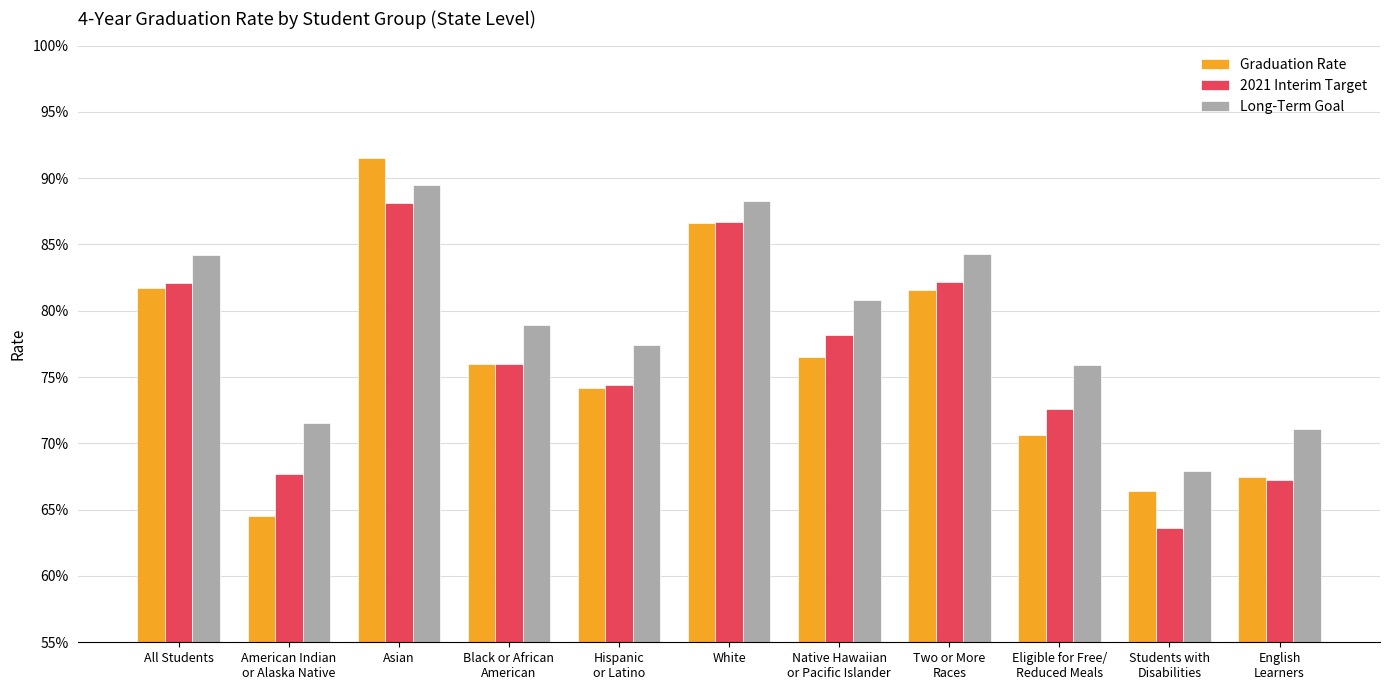

Are the bars horizontal?

No